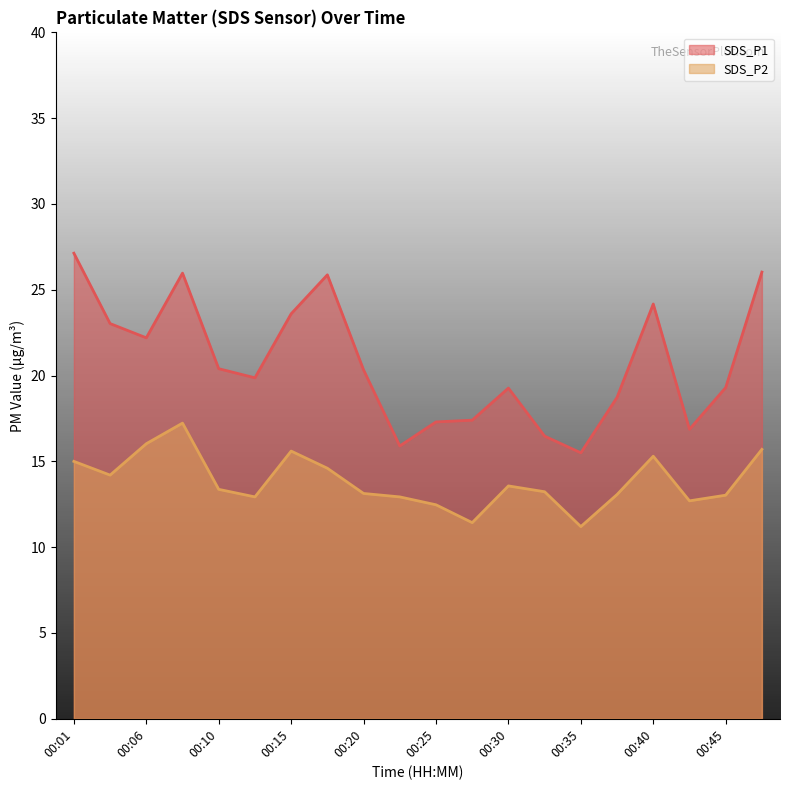

True or false: SDS_P2 has a value of 13.0 at 00:45.

True